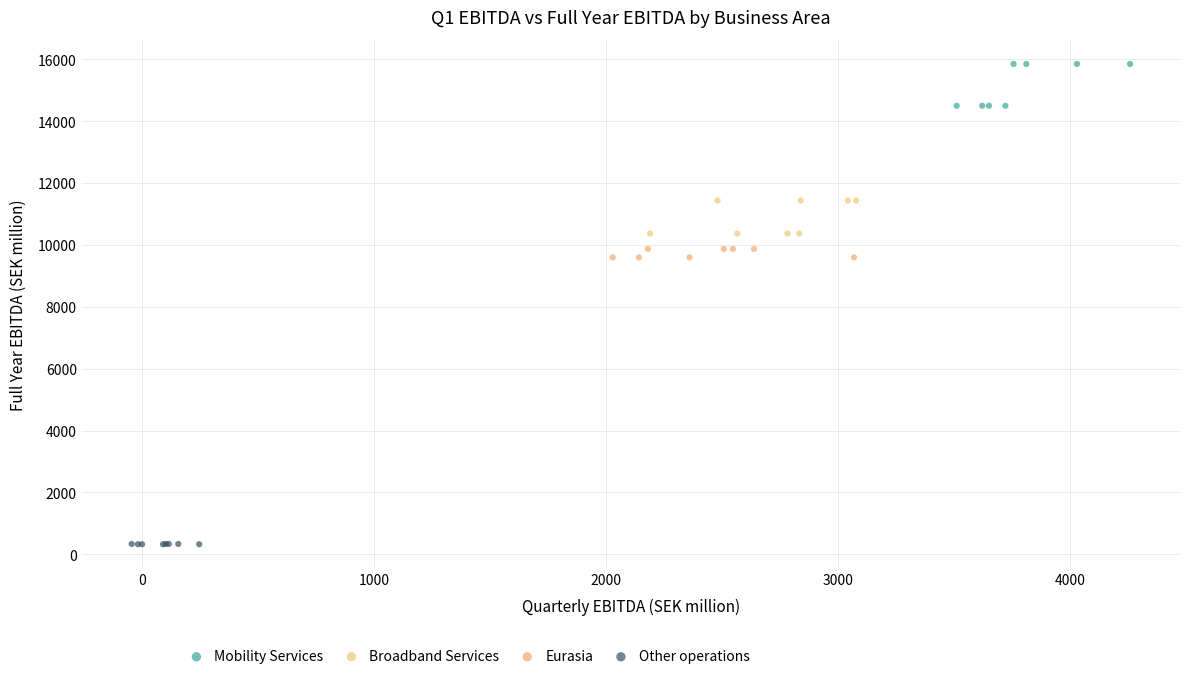

Which series contains the lowest Y value?

Other operations